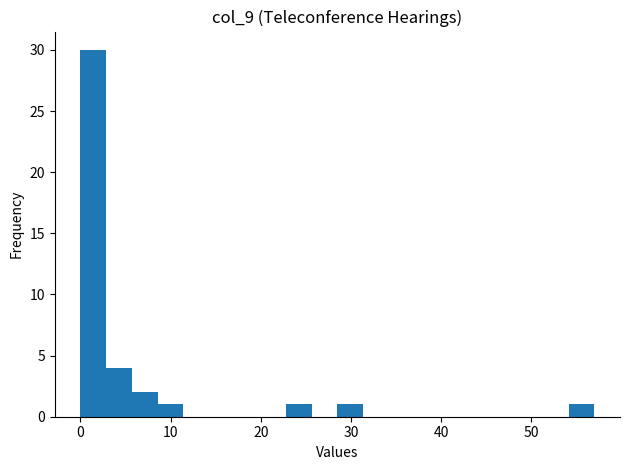

Around what value on the x-axis is the tallest bar? Give the approximate position of its centre, as read against the axis.

1